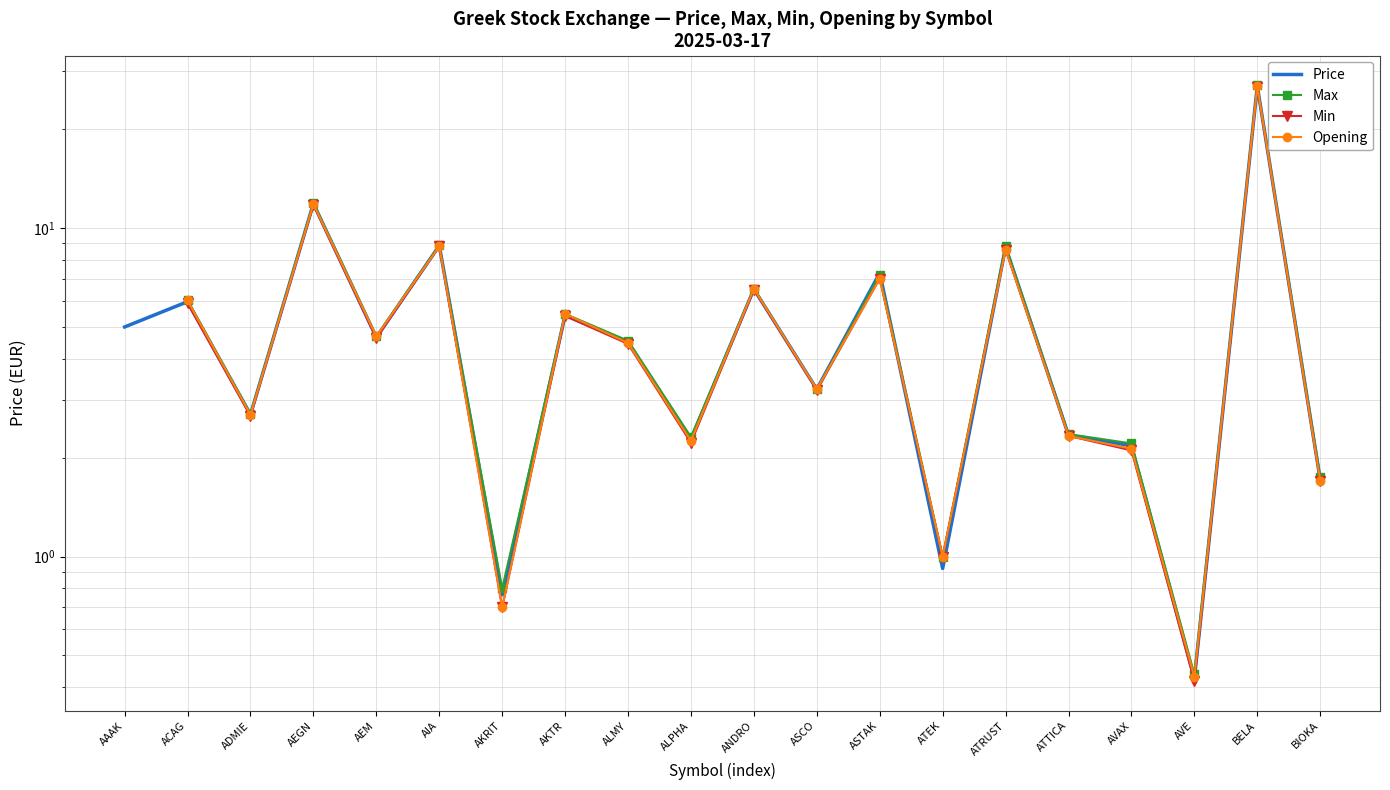

Which category has the highest value across all series?

BELA